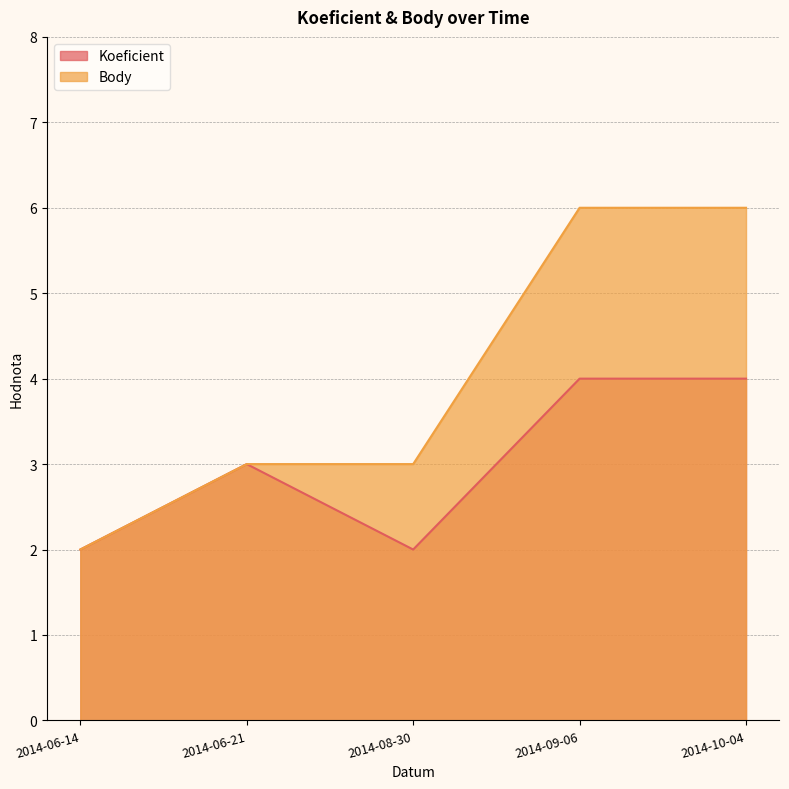

The value of Body at 2014-10-04 is 10. True or false?

False